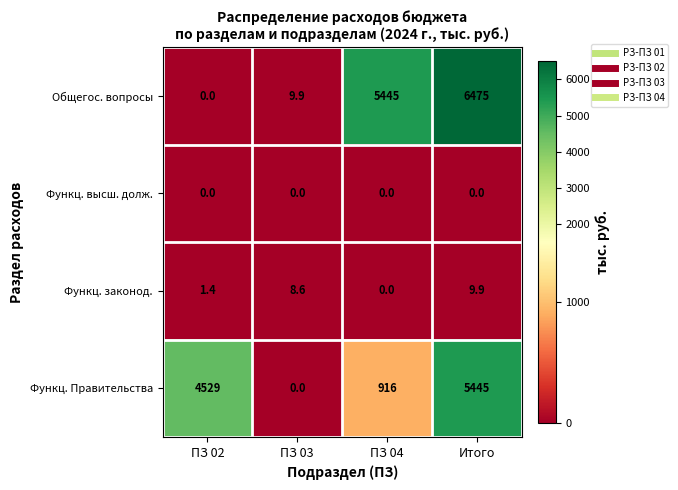

At which label does Функц. законод. first exceed 8?

ПЗ 03